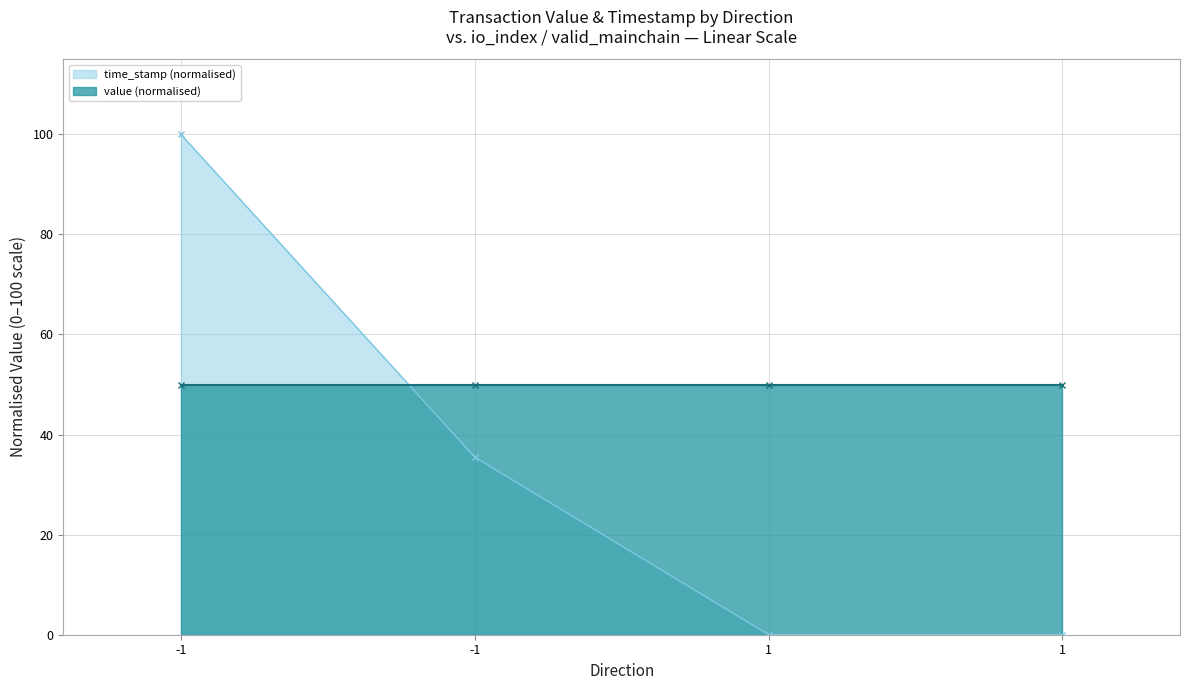

The chart shows a value of 0.0 at 1. True or false?

True